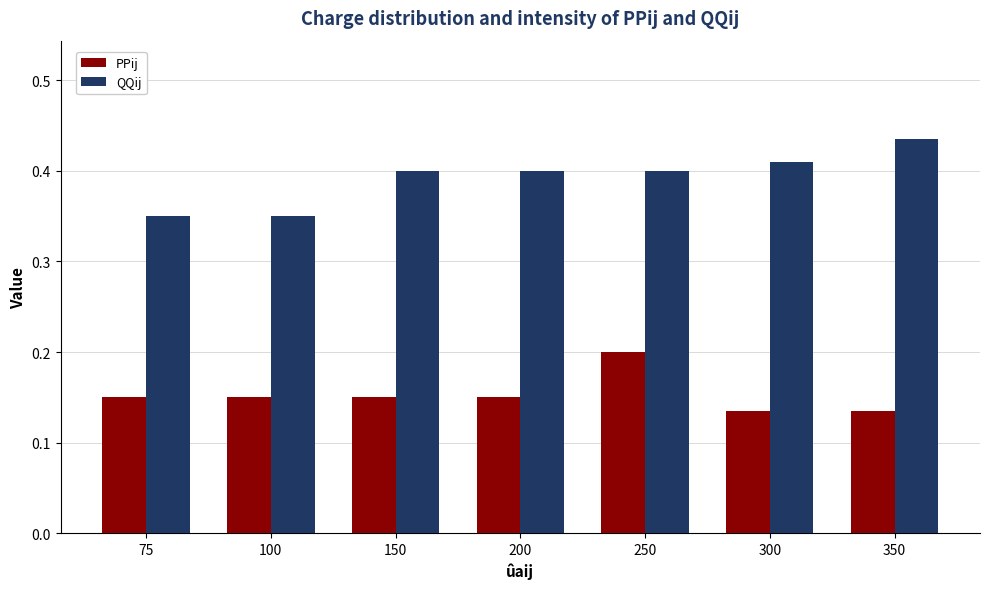

True or false: QQij has a value of 0.6 at 300.

False